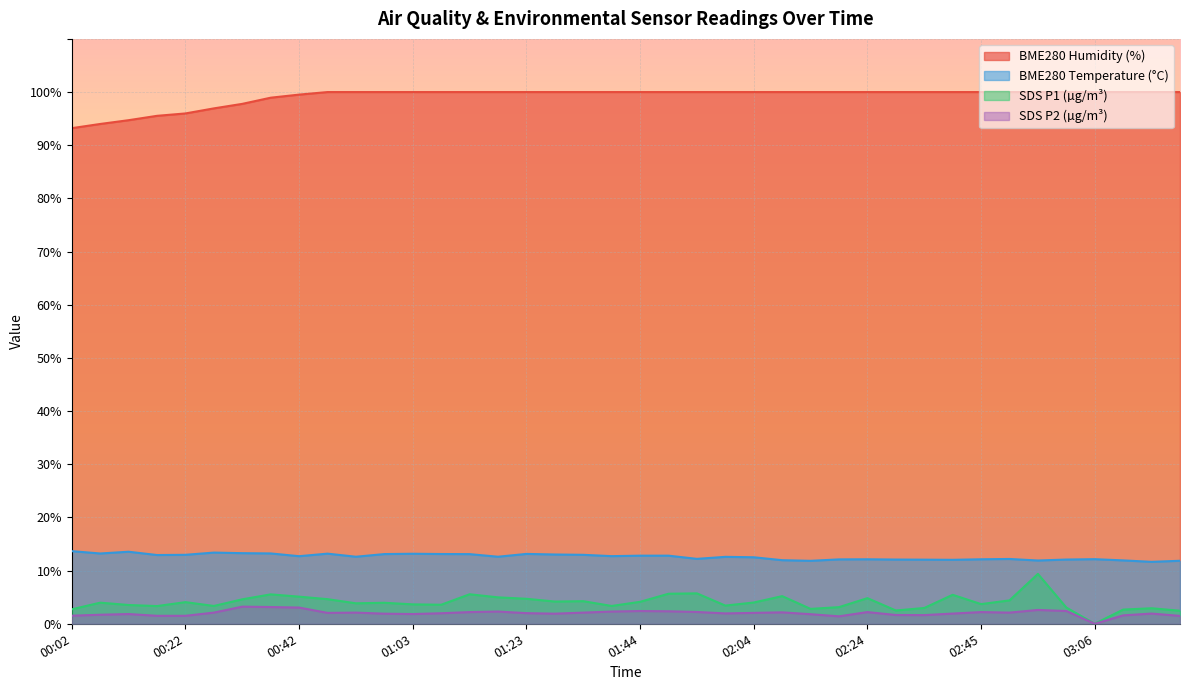

What position from the right is 01:44?

20